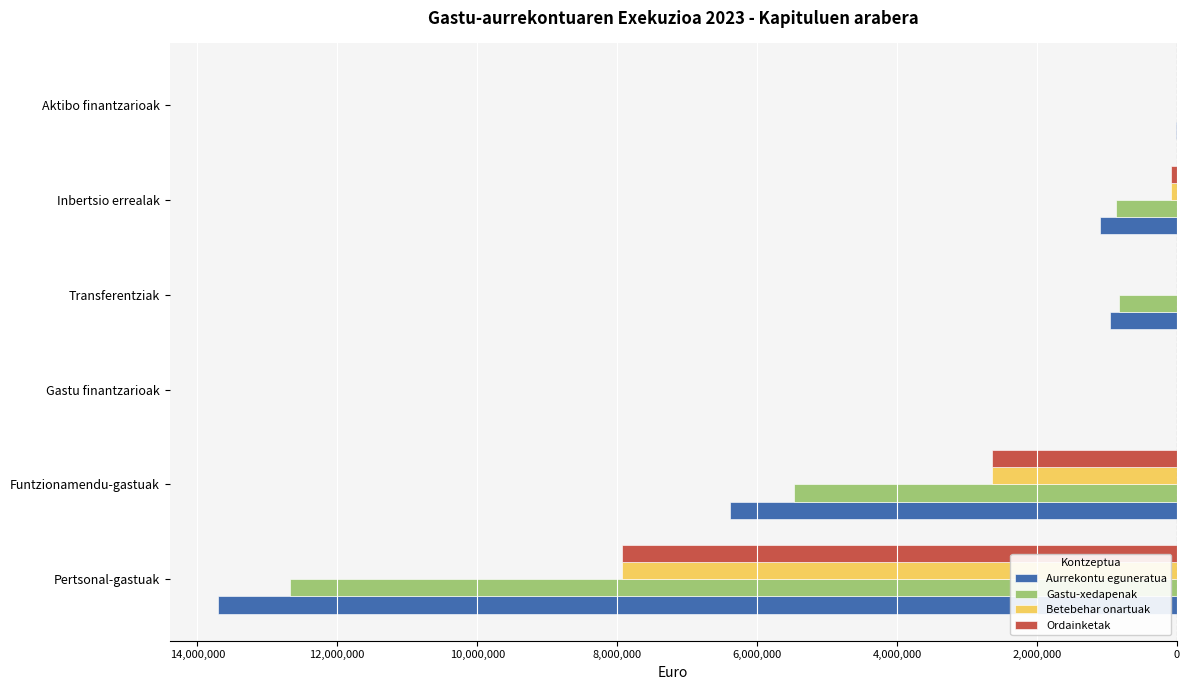

What are all the series names shown in the legend?

Aurrekontu eguneratua, Gastu-xedapenak, Betebehar onartuak, Ordainketak